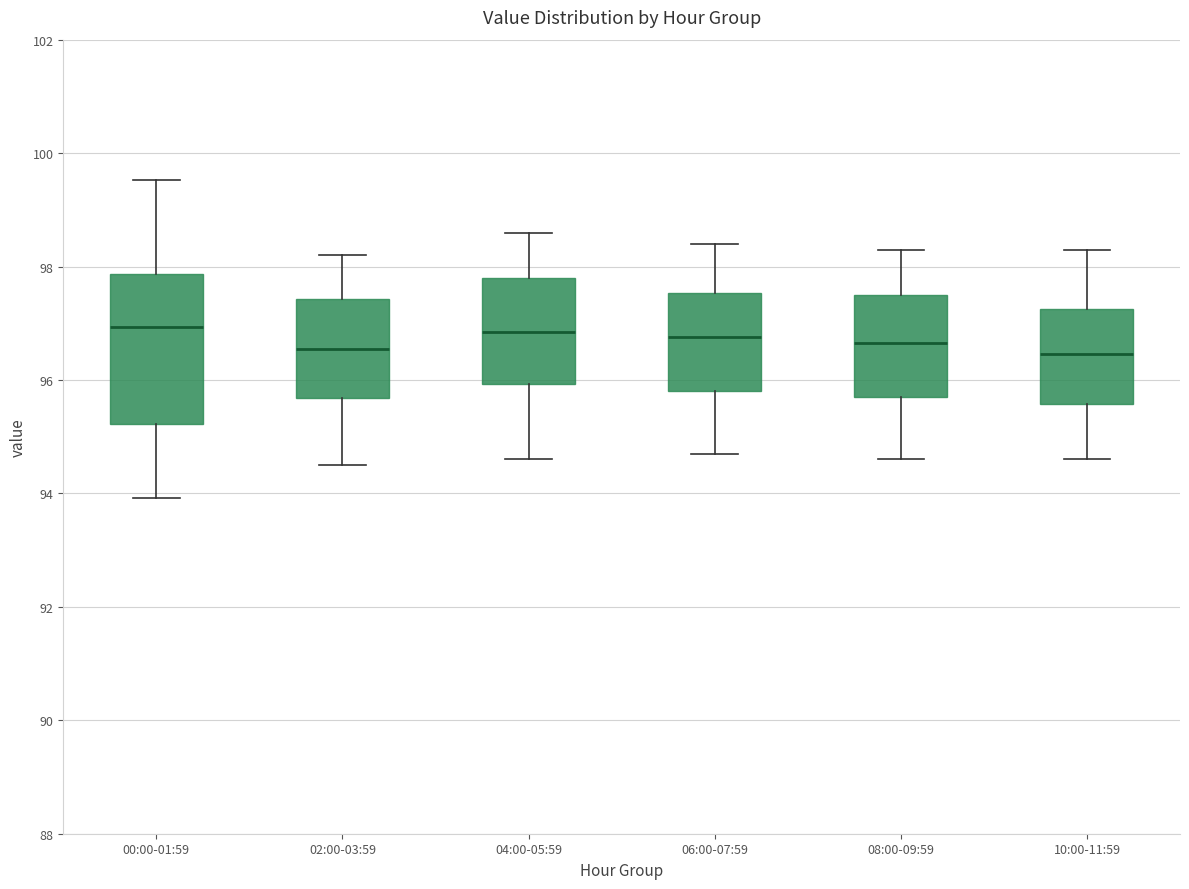

Reading left to right, transcribe this box plot: for each box, give where its median line is, the range the box spans, and where its two whiskers end, as read against the y-axis. The values are not printed on the chart, so give them approximately, as read against the axis.

00:00-01:59: median 97.0, box 95.2 to 97.8, whiskers 94.0 to 99.6
02:00-03:59: median 96.6, box 95.6 to 97.4, whiskers 94.6 to 98.2
04:00-05:59: median 96.8, box 96.0 to 97.8, whiskers 94.6 to 98.6
06:00-07:59: median 96.8, box 95.8 to 97.6, whiskers 94.8 to 98.4
08:00-09:59: median 96.6, box 95.8 to 97.6, whiskers 94.6 to 98.4
10:00-11:59: median 96.4, box 95.6 to 97.2, whiskers 94.6 to 98.4